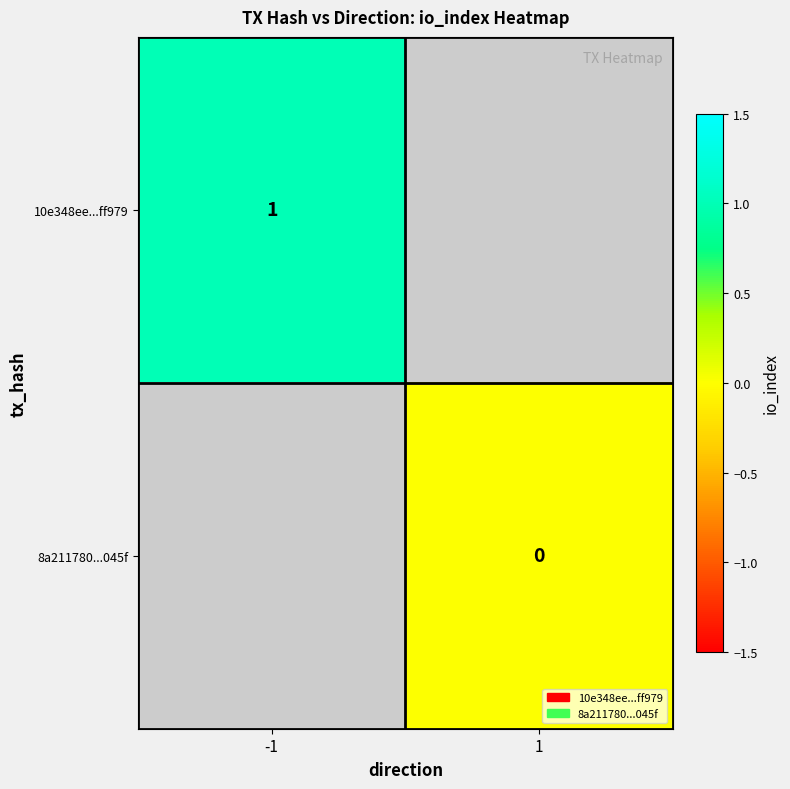

Which category has the highest value in the 10e348ee...ff979 series?

-1